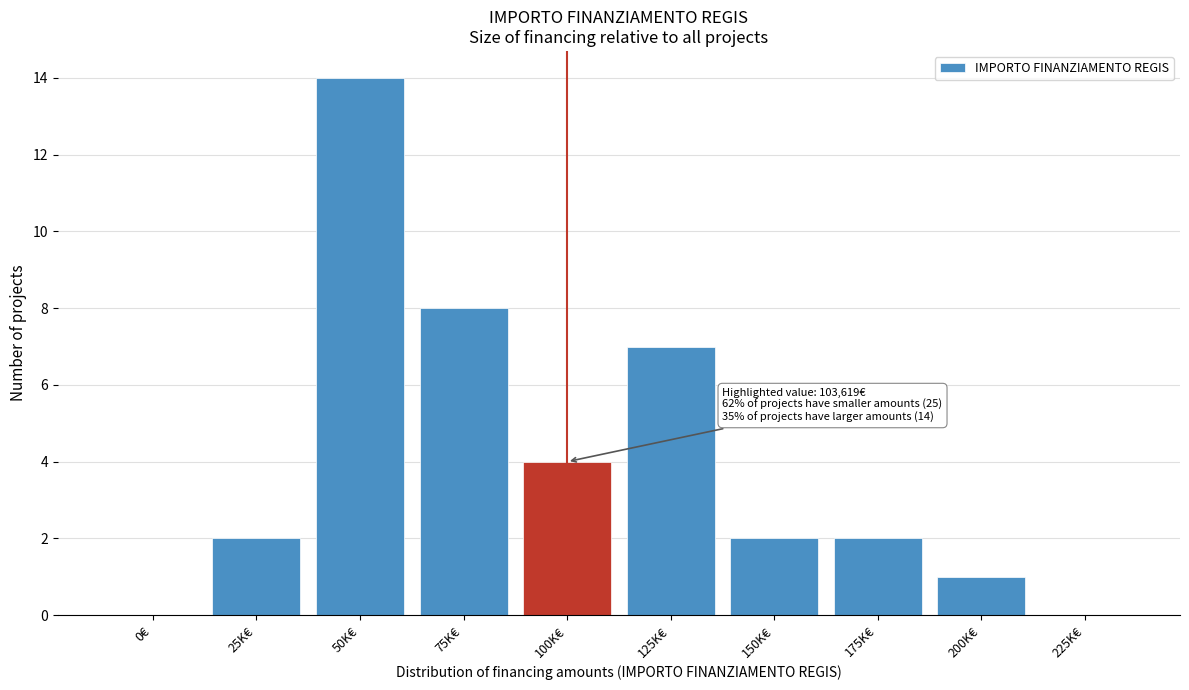

Reading left to right, list all the values displayed in this chart.

0€=0	25K€=2	50K€=14	75K€=8	100K€=4	125K€=7	150K€=2	175K€=2	200K€=1	225K€=0